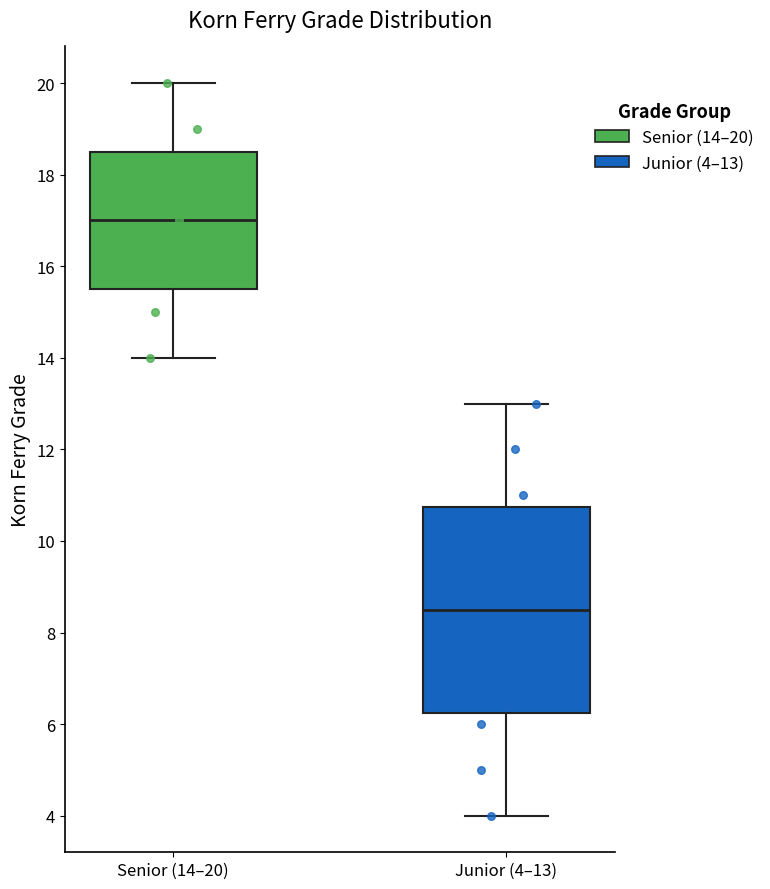

Where does the median line of the box for Junior (4–13) sit on the y-axis? The values are not printed on the chart, so give them approximately, as read against the axis.

8.6